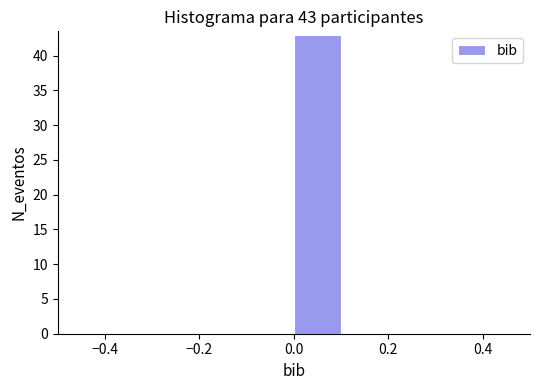

Over which range of the x-axis is the bar tallest?

0.0 to 0.1